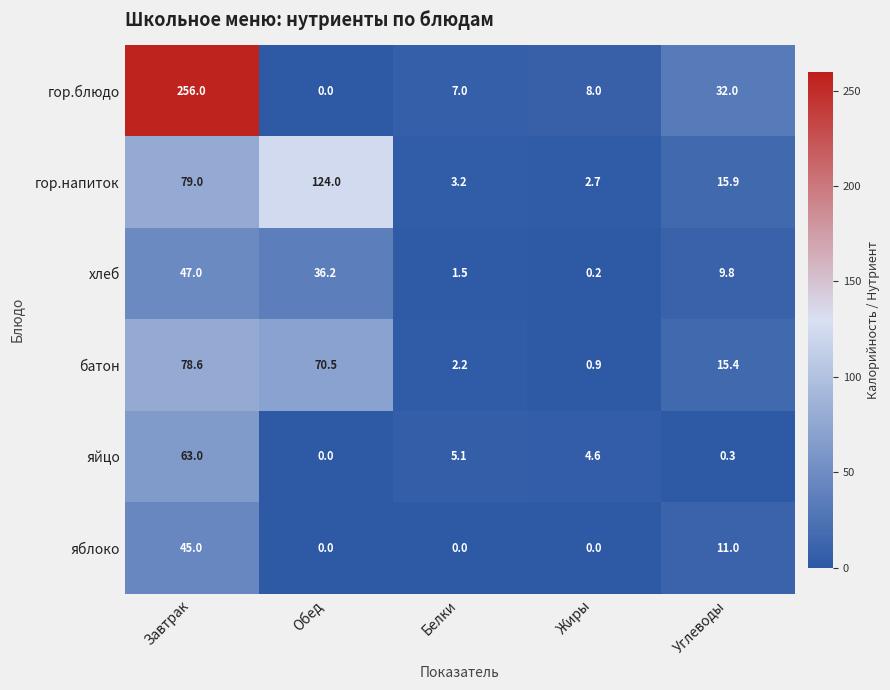

Rank the series by their maximum value, from lowest to highest.

яблоко, хлеб, яйцо, батон, гор.напиток, гор.блюдо